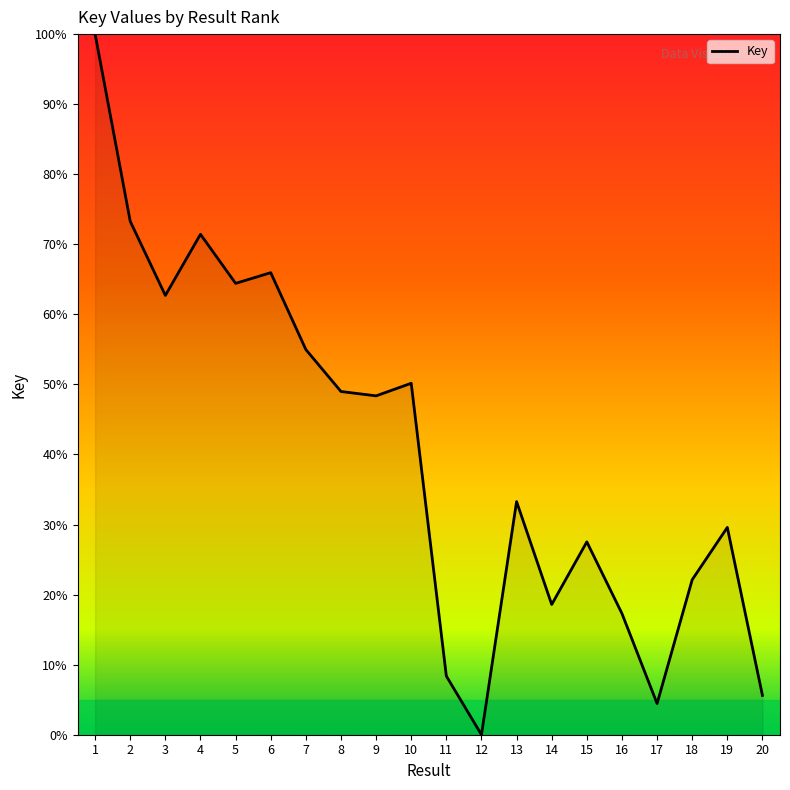

True or false: the data has more than 2 interior local peaks.

True